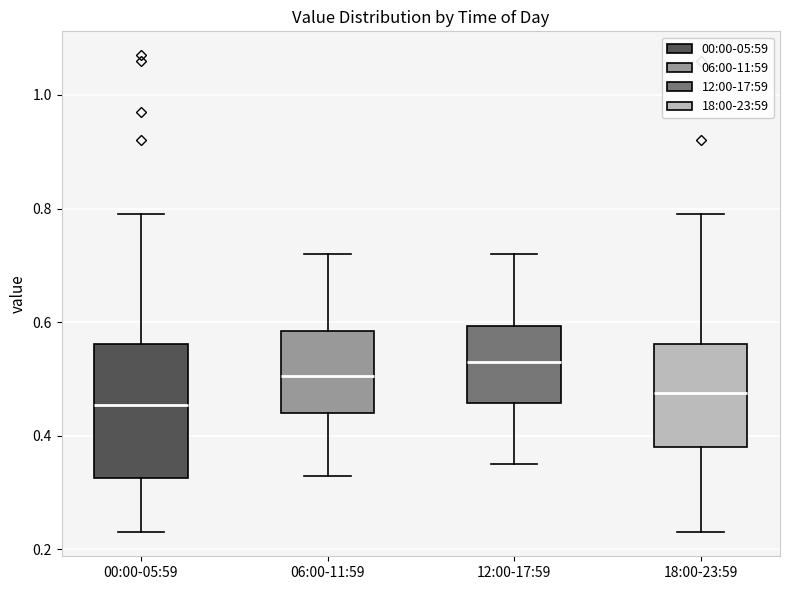

Where is the upper edge of the box for 06:00-11:59 on the y-axis? The values are not printed on the chart, so give them approximately, as read against the axis.

0.58